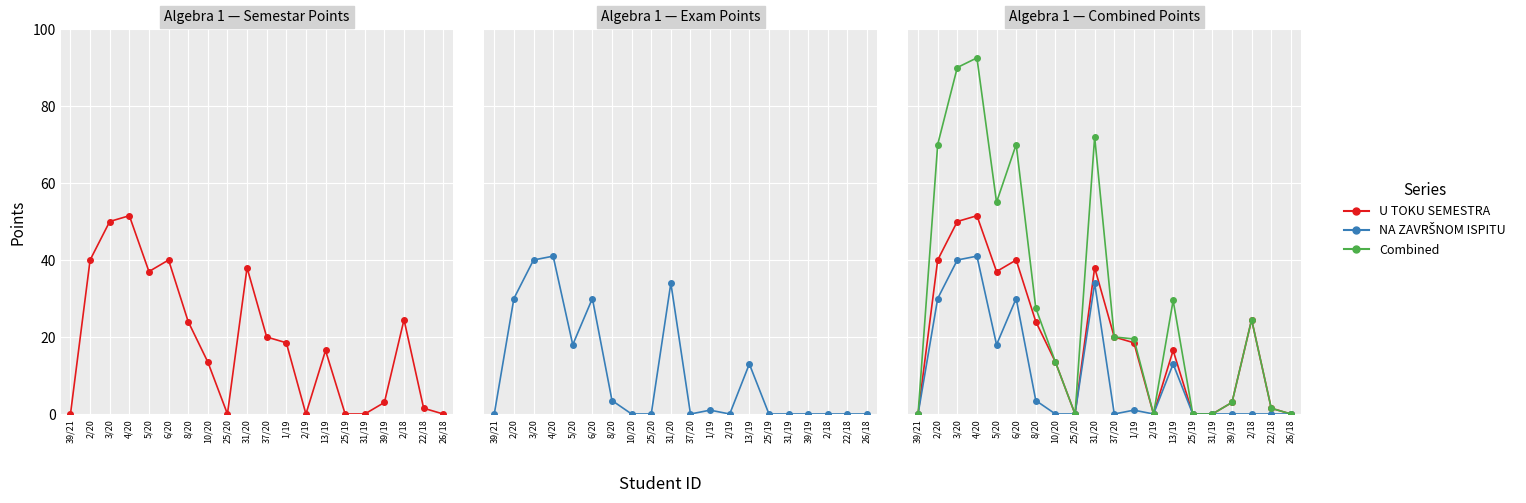

Which series changed the most between 37/20 and 26/18?

U TOKU SEMESTRA